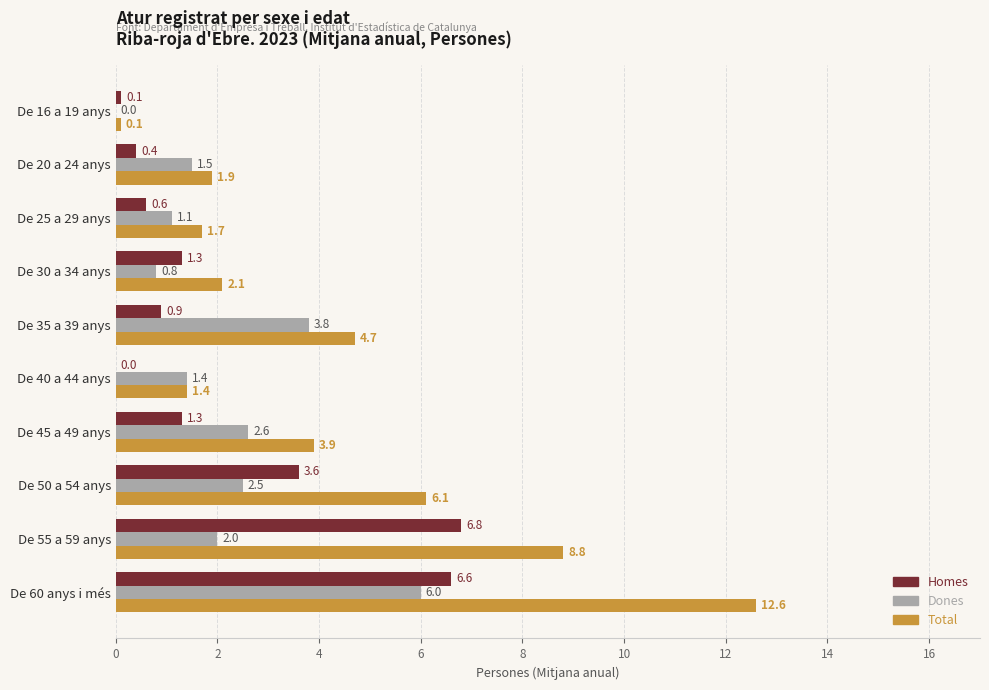

What is the maximum value shown in the chart?

12.6